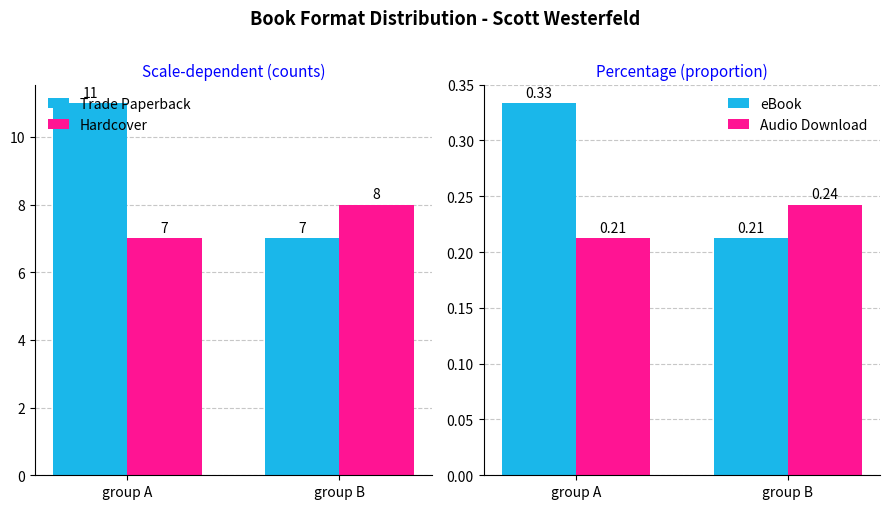

Reading left to right, list all the values displayed in this chart.

Trade Paperback: 11.0	7.0
Hardcover: 7.0	8.0
eBook: 0.3	0.2
Audio Download: 0.2	0.2